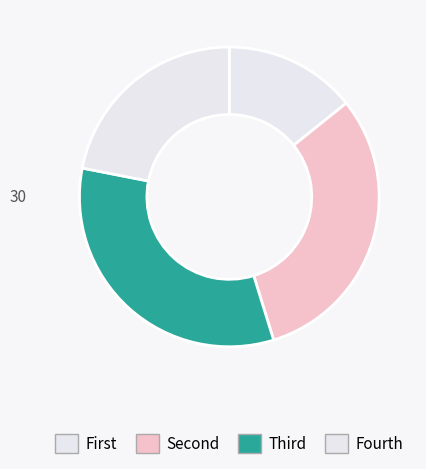

How many slices are in this pie chart?

4